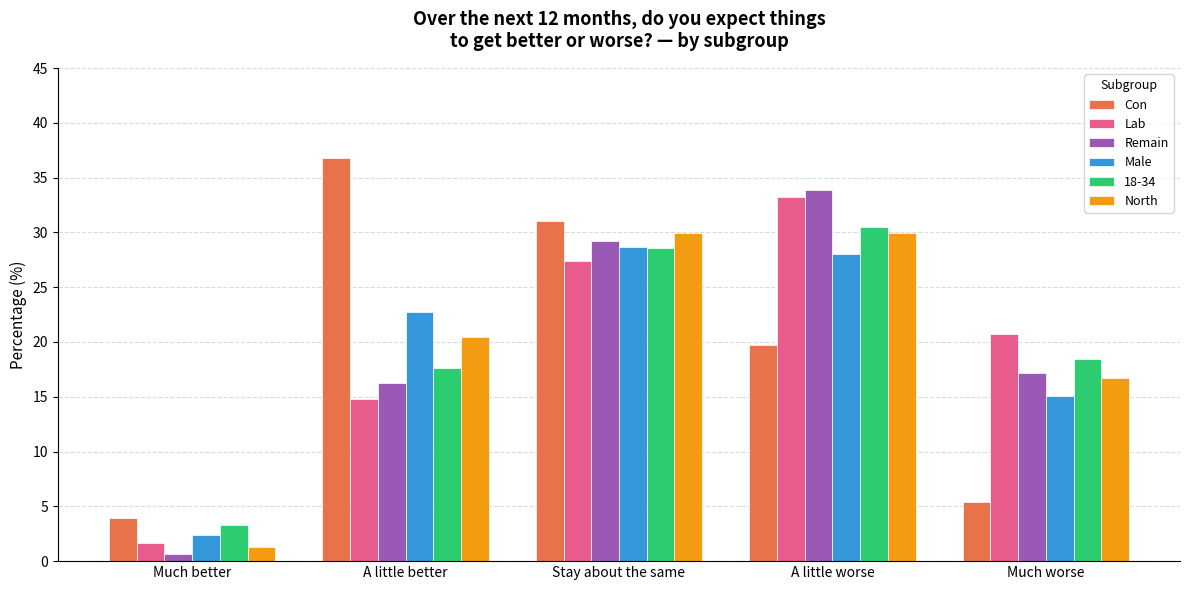

The value of Lab at Stay about the same is 27.4. True or false?

True